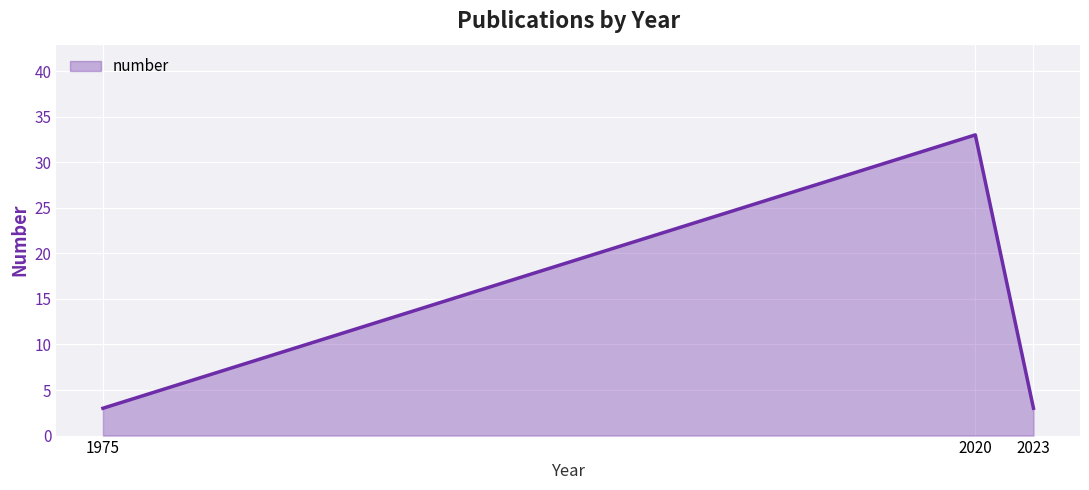

Reading left to right, transcribe all the data shown in this chart.

3	33	3